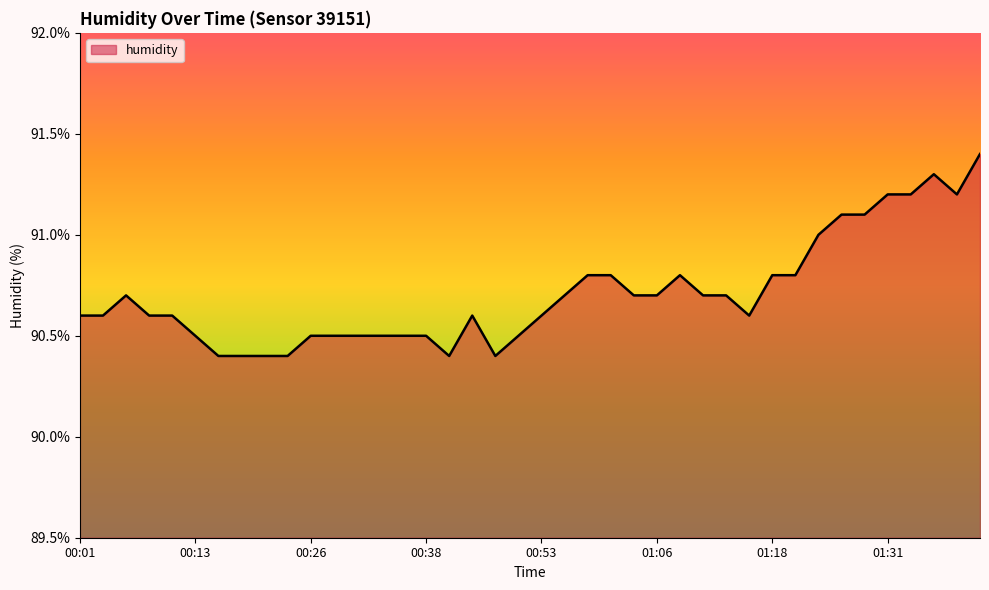

What is the average value?

90.7